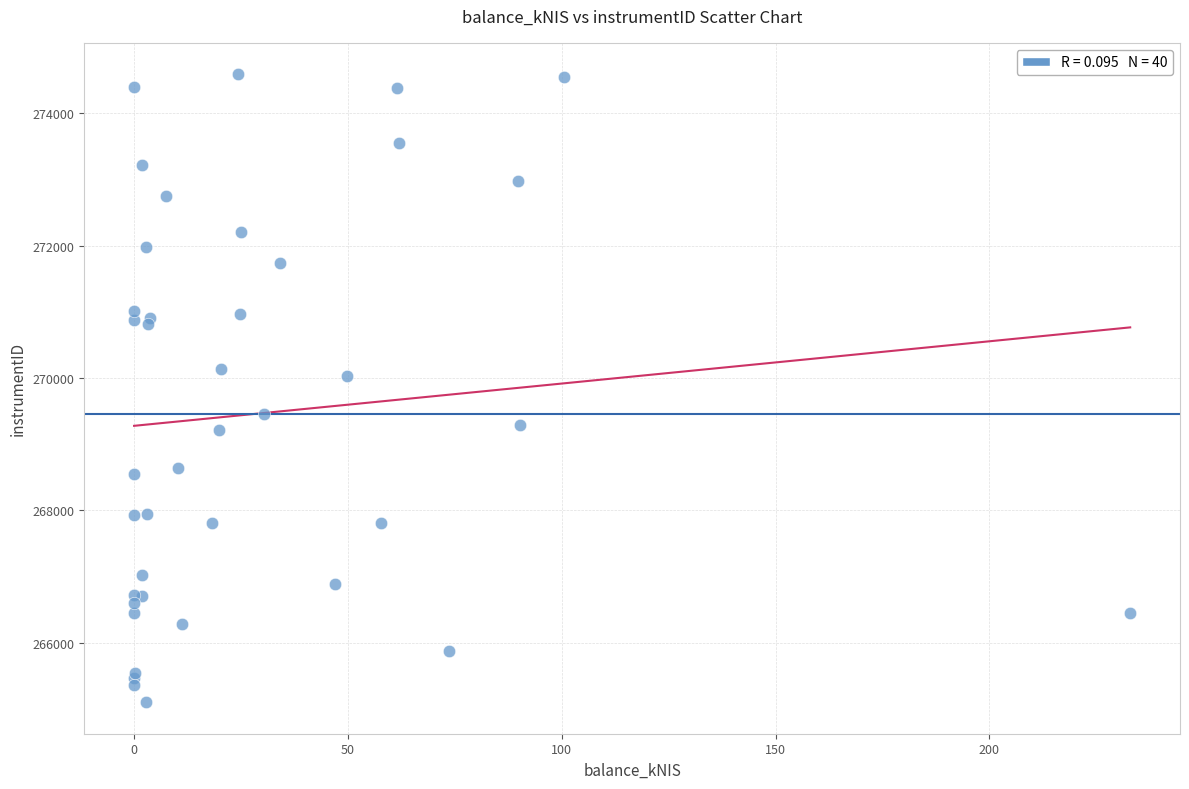

What Y value in the scatter plot is closest to 269845?

270035.3